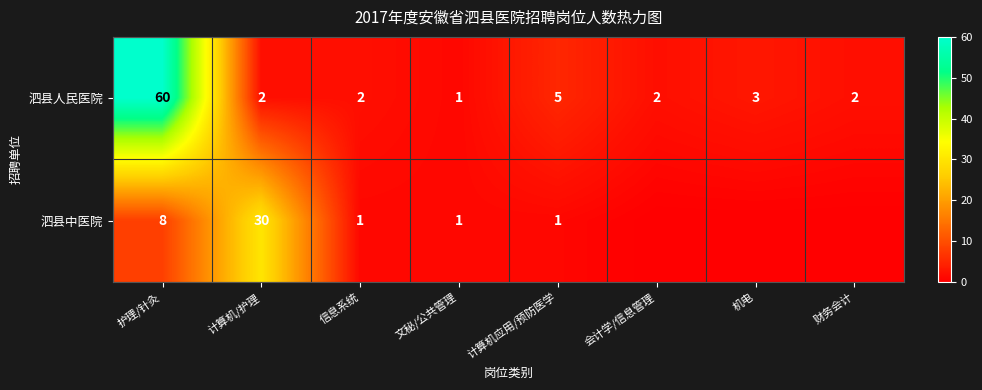

Rank the series at 信息系统 from lowest to highest value.

泗县中医院, 泗县人民医院